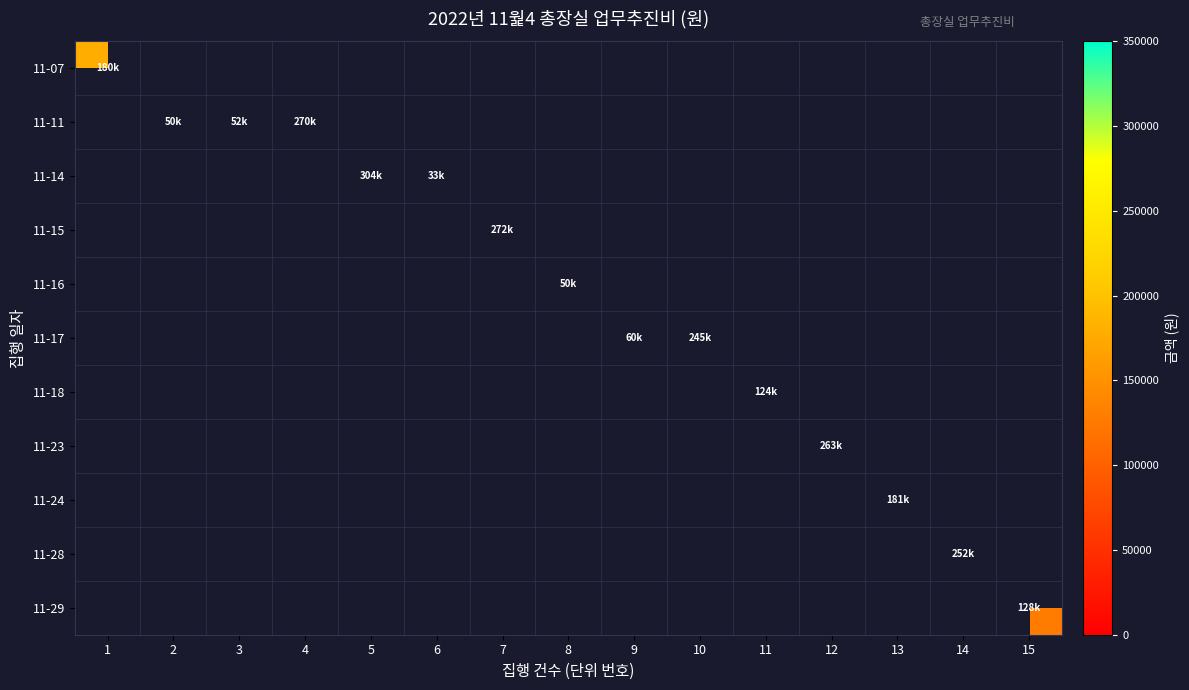

List the labels in order of 11-24 value, smallest first.

1, 2, 3, 4, 5, 6, 7, 8, 9, 10, 11, 12, 13, 14, 15